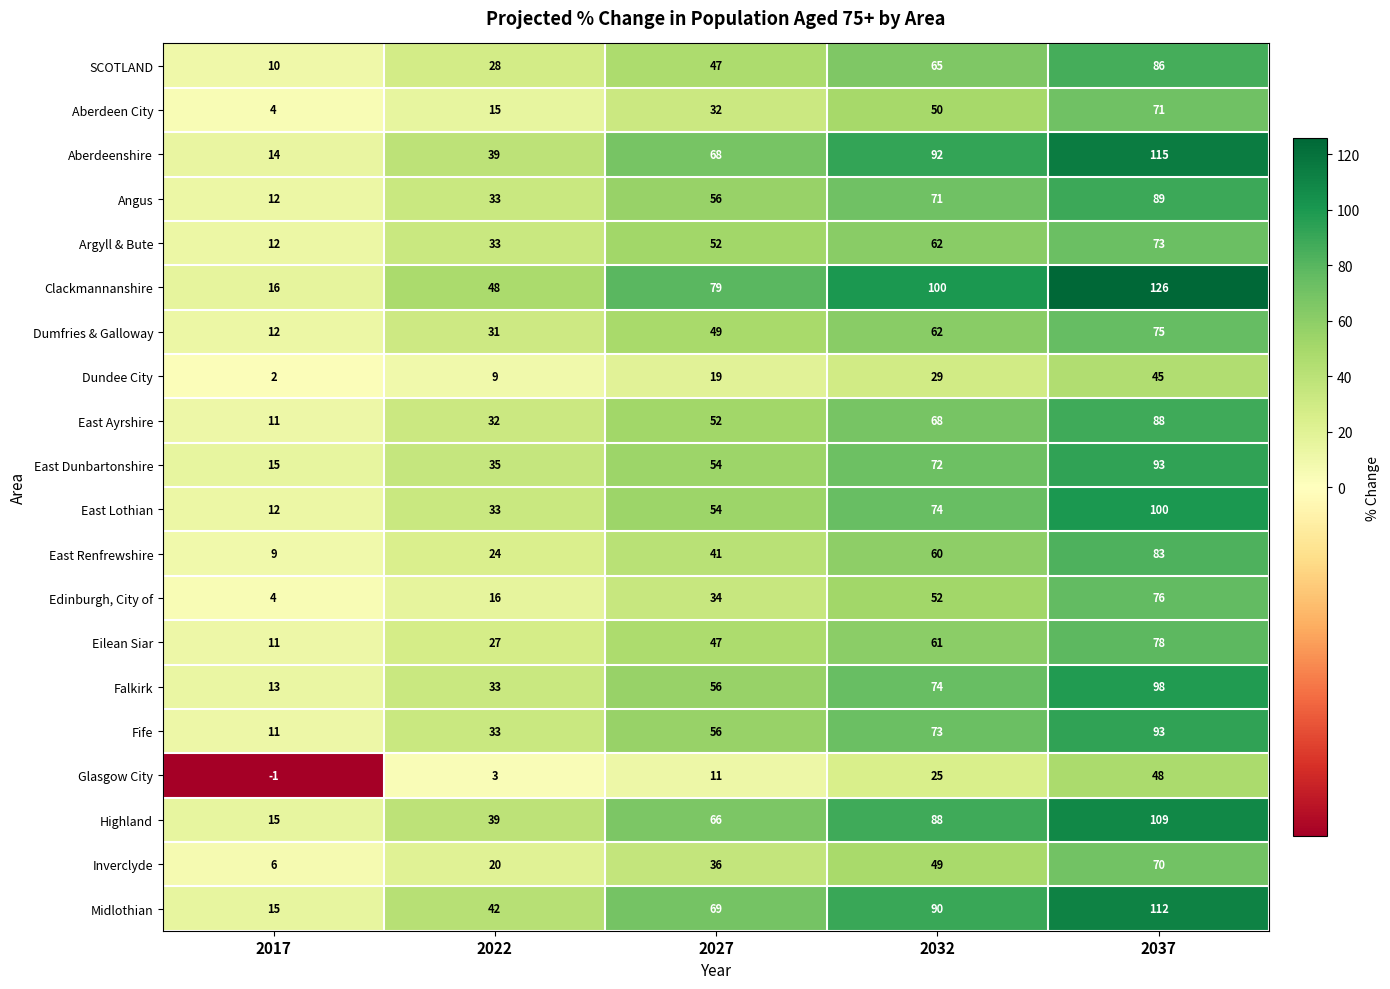

The value of Aberdeenshire at 2032 is 92. True or false?

True